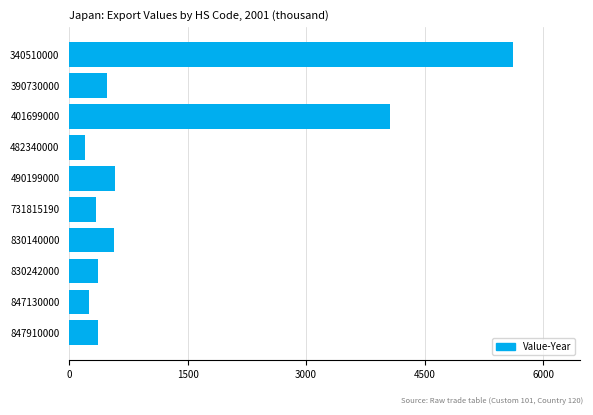

Between 847130000 and 390730000, which is larger?

390730000